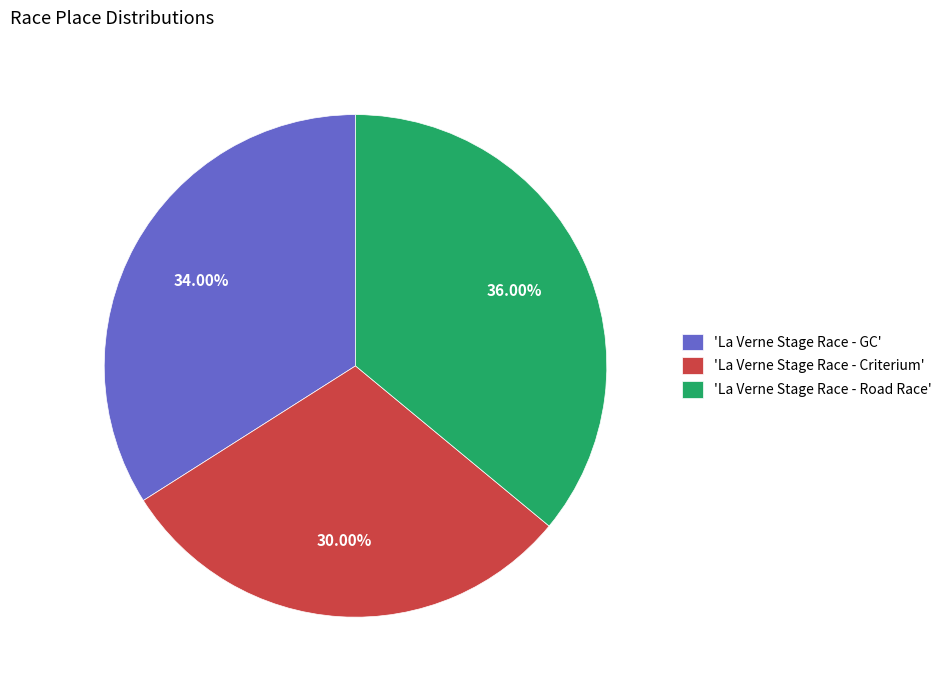

Does 'La Verne Stage Race - Criterium' account for over 50% of the chart?

No